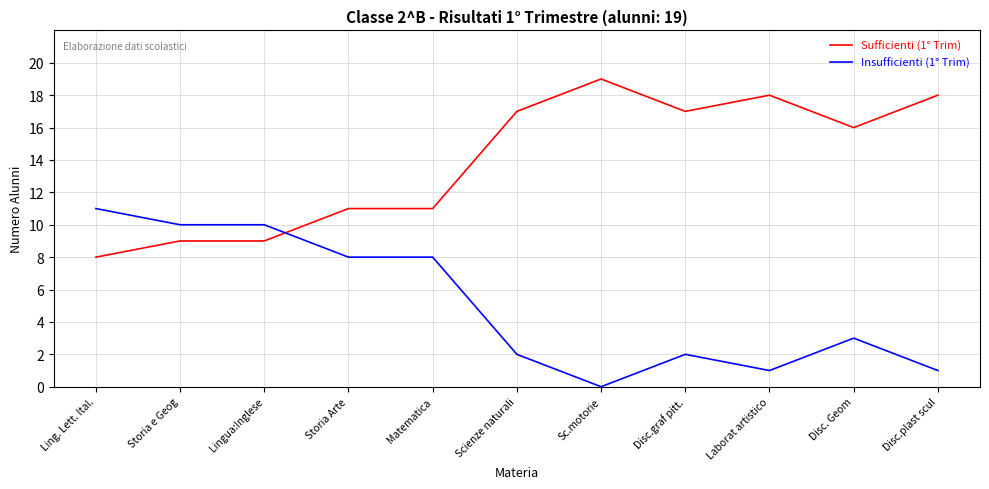

What is the total value across all series at Ling. Lett. Ital.?

19